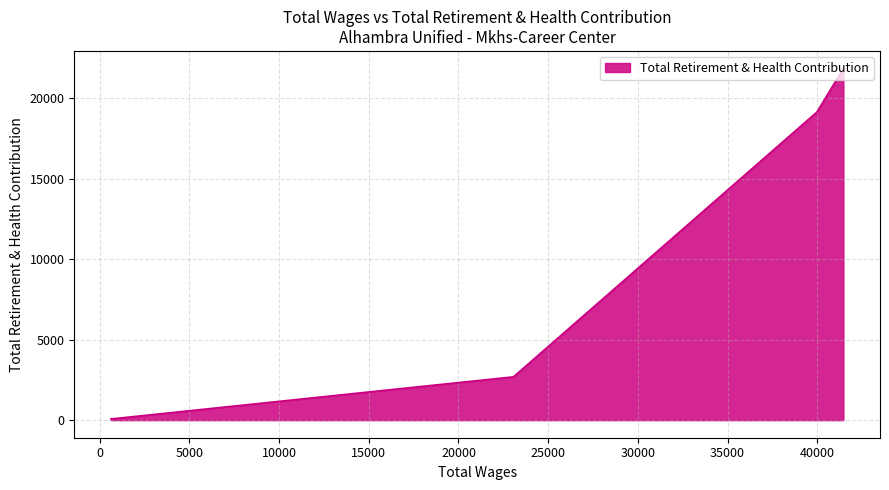

What is the sum of all values?

43747